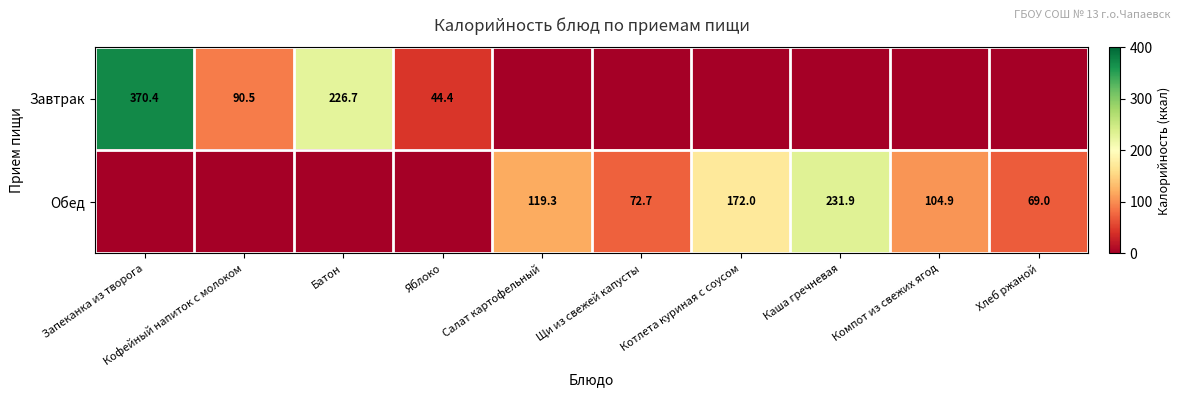

At how many categories does at least one series exceed 100?

6